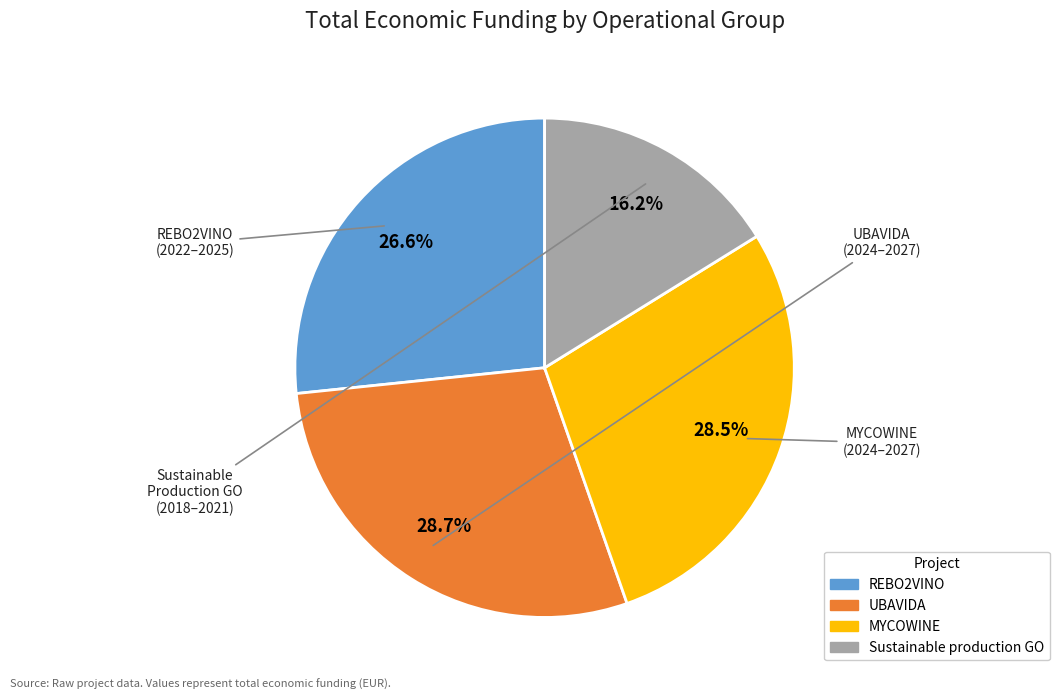

How many slices are in this pie chart?

4